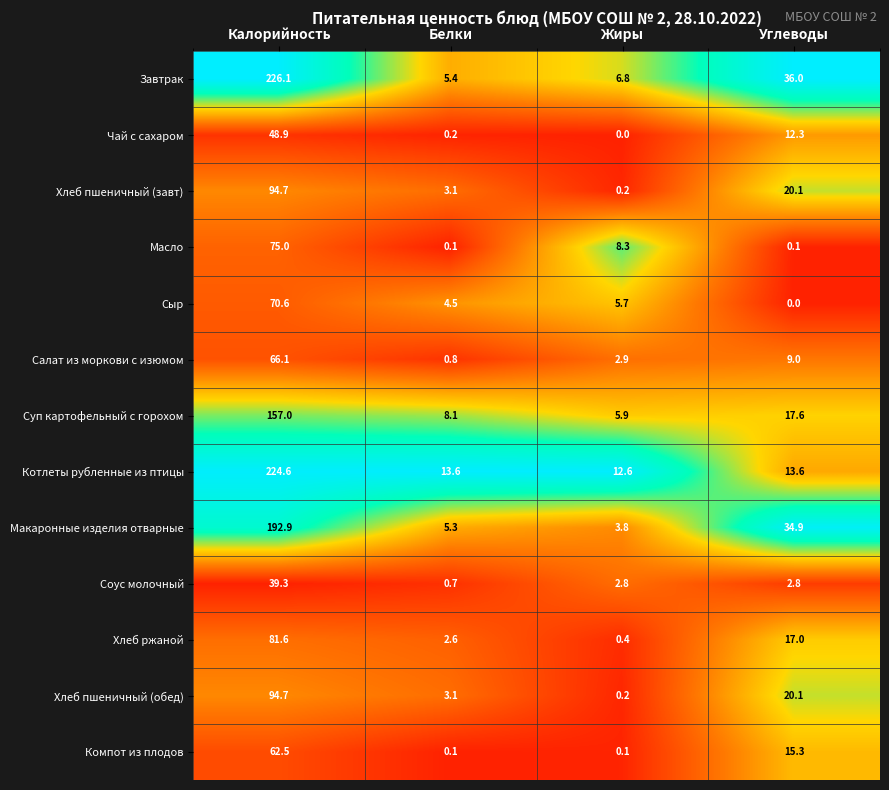

What is the sum of all Салат из моркови с изюмом values?

78.8